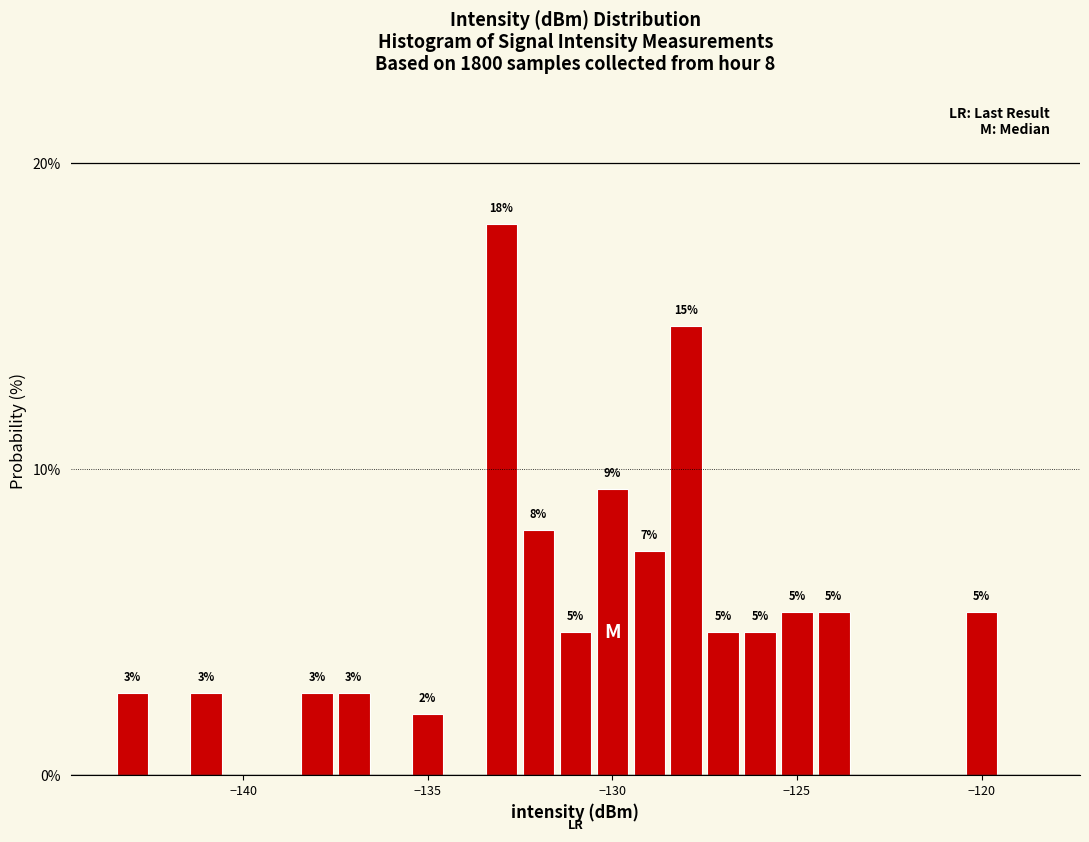

Around what value on the x-axis is the tallest bar? Give the approximate position of its centre, as read against the axis.

-133.0